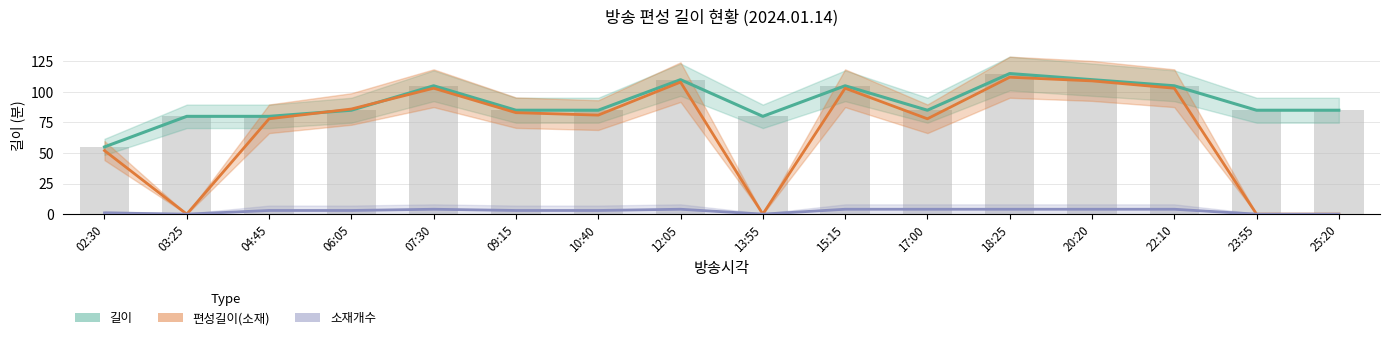

At how many categories does at least one series exceed 49?

16